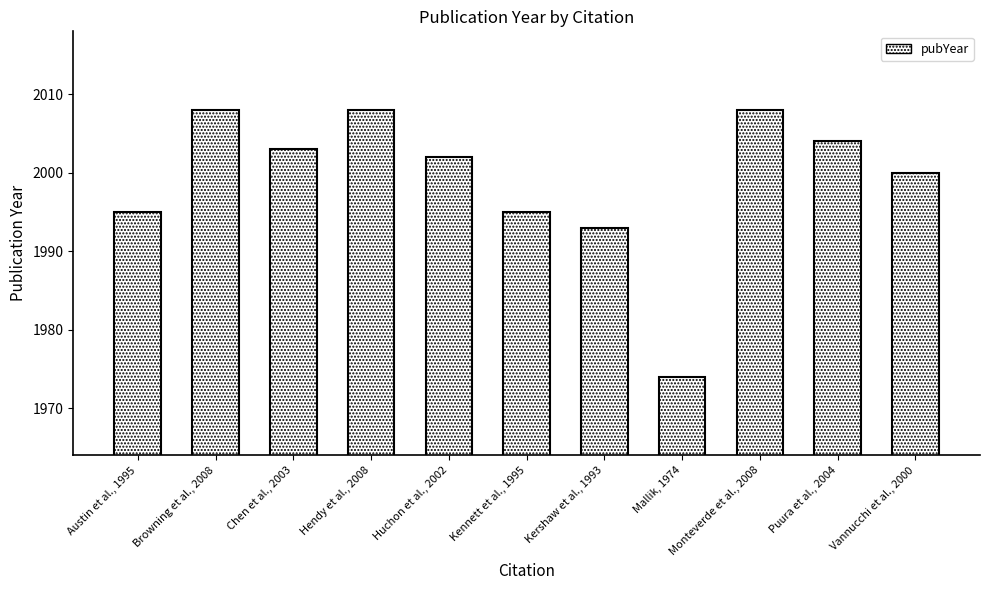

What is the label of the 2nd bar from the left?

Browning et al., 2008